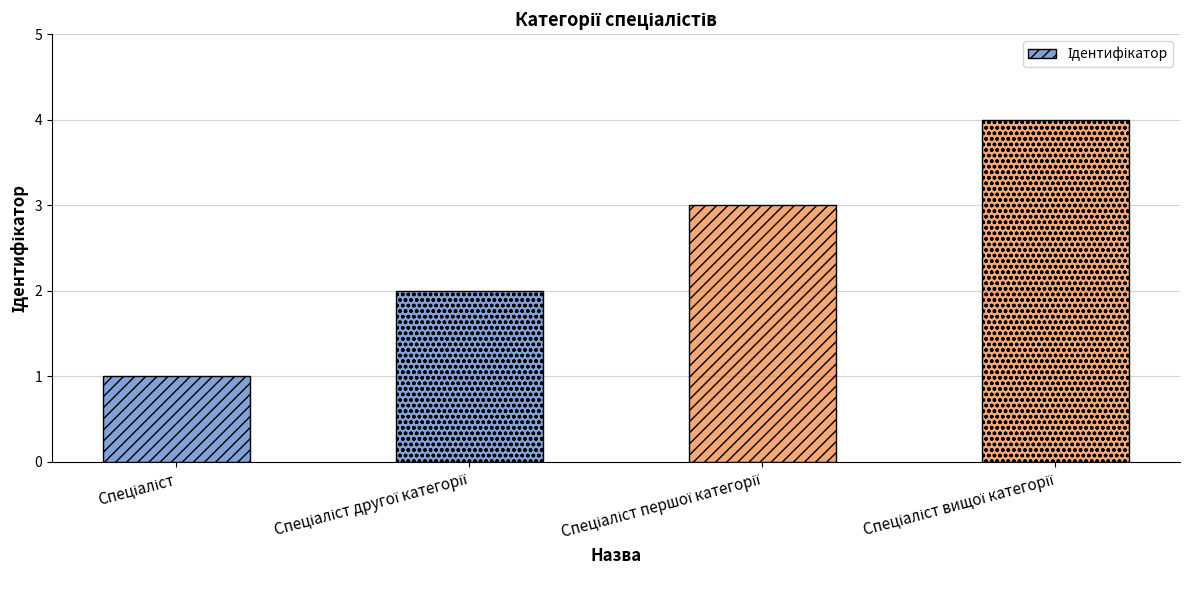

What is the sum of all values?

10